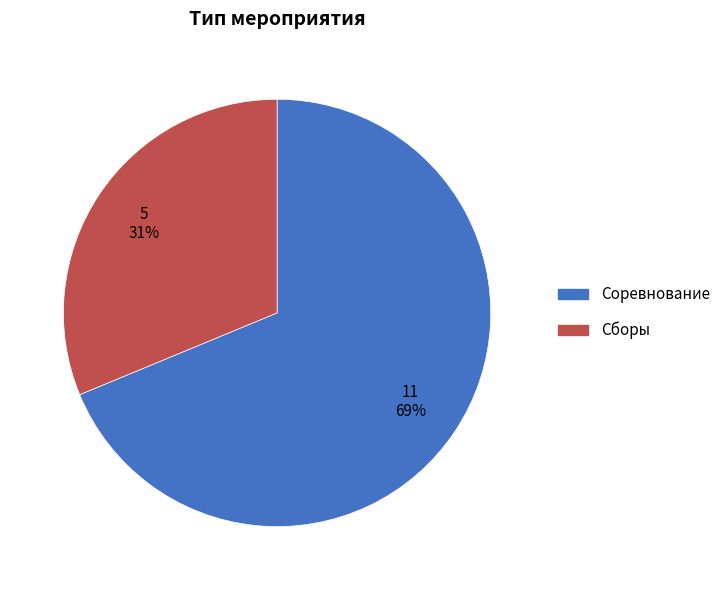

Do Сборы and Соревнование together represent more than half of the pie?

Yes